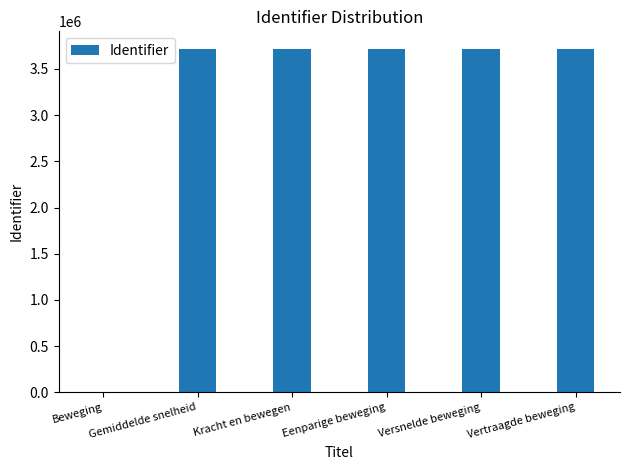

What is the ratio of the value at Kracht en bewegen to the value at Eenparige beweging?

1.0